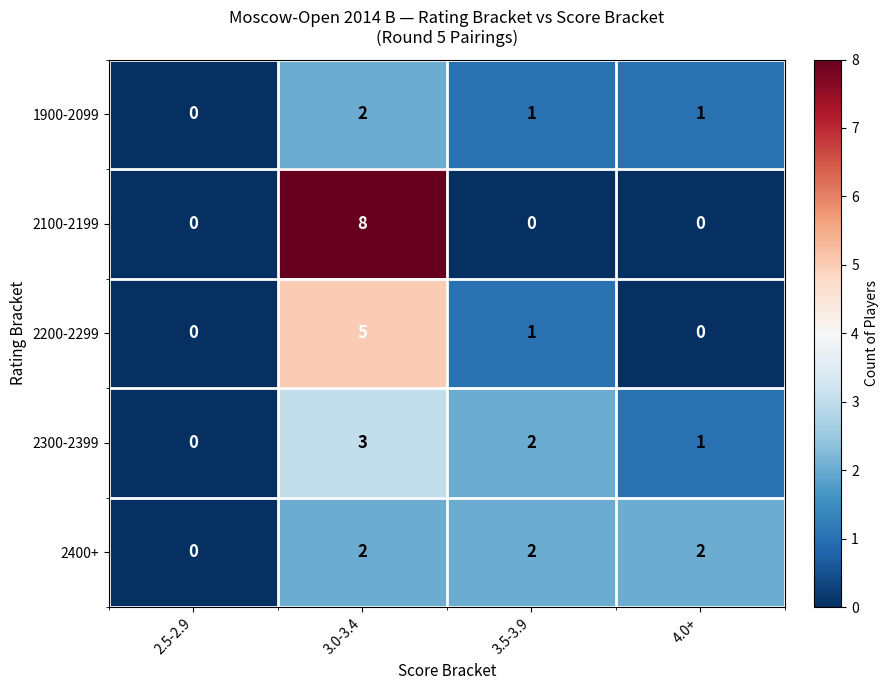

How many 2200-2299 values are between 0 and 5?

4